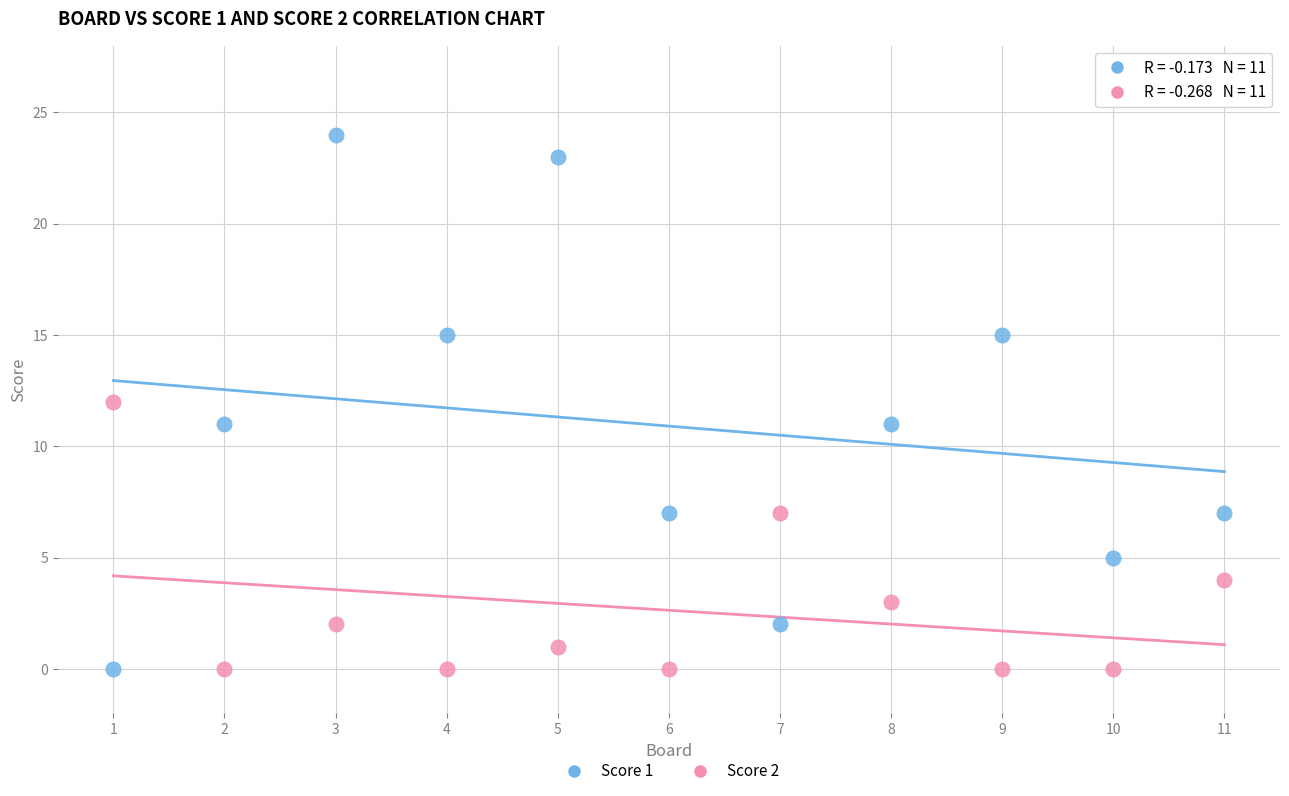

What are all the series names shown in the legend?

Score 1, Score 2